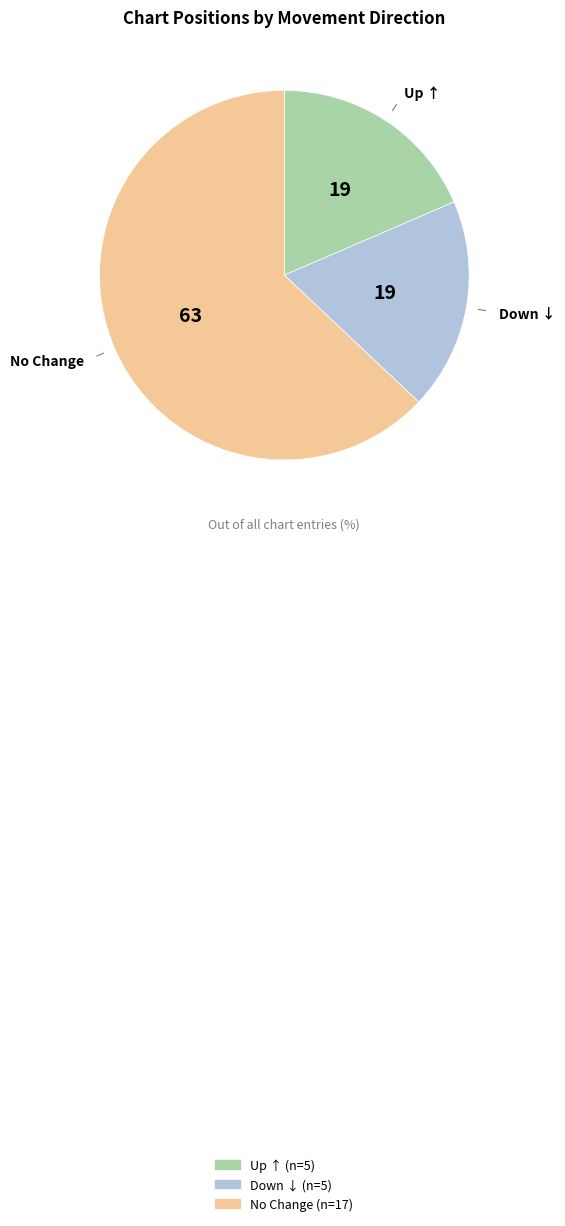

Is there any slice that represents more than half of the pie?

Yes